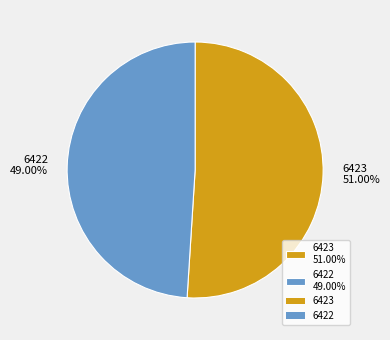

Rank the categories by value from highest to lowest.

6423, 6422